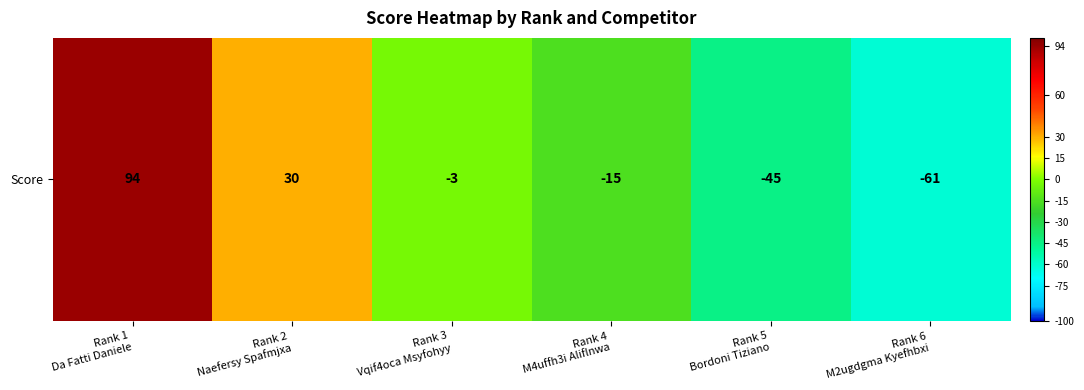

At which category does the chart reach its minimum across all series?

Rank 6
M2ugdgma Kyefhbxi